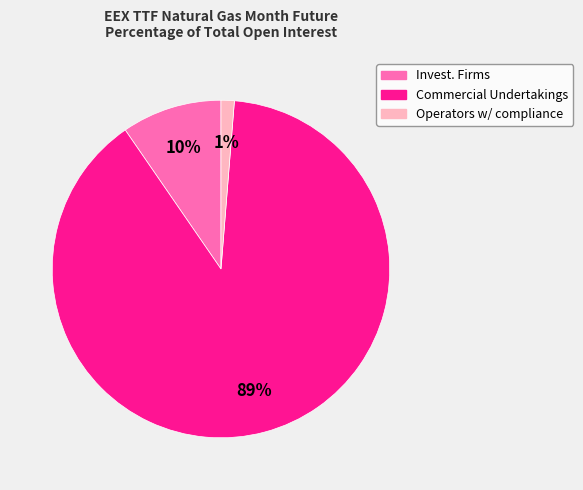

Is there any slice that represents more than half of the pie?

Yes